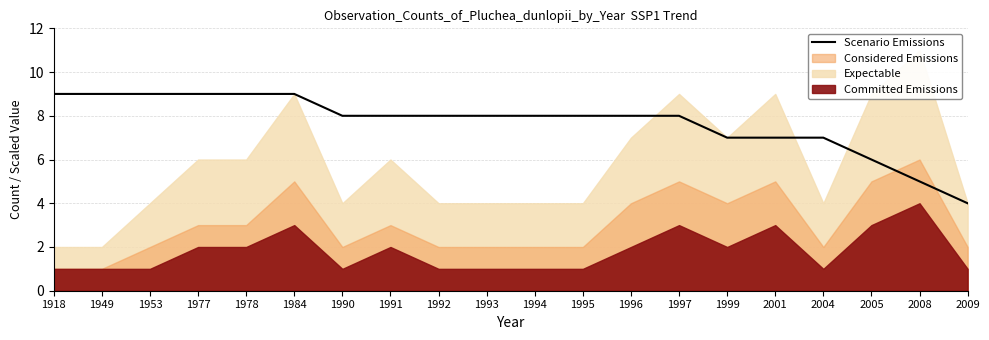

What is the minimum value for Scenario Emissions?

4